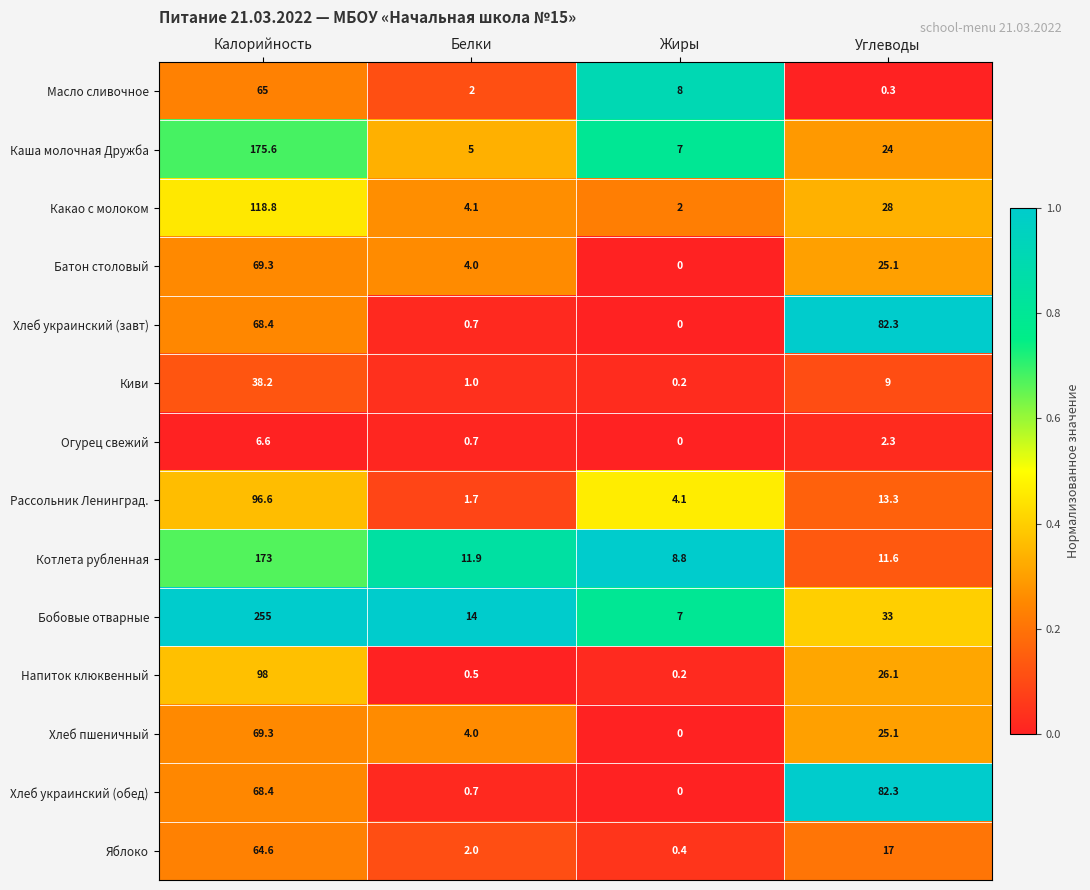

What is the difference between the highest and lowest values at Жиры?

8.8